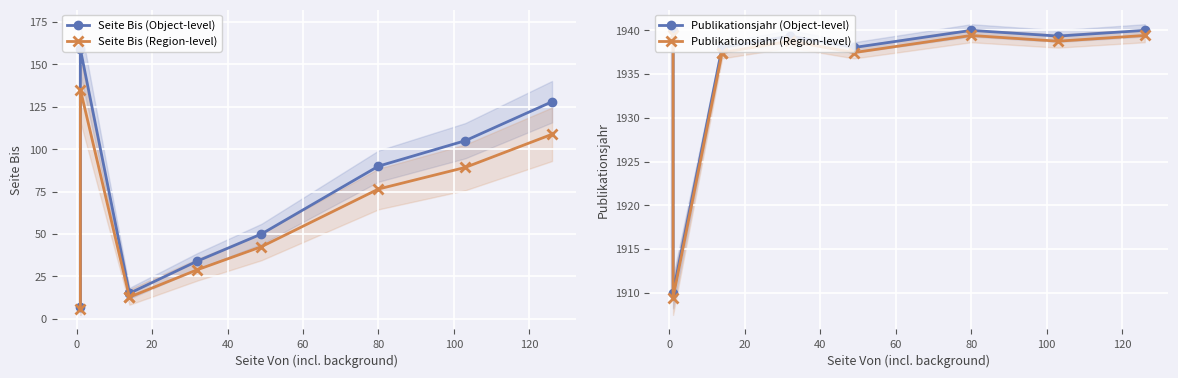

True or false: Publikationsjahr (Object-level) has more than 2 points higher than both neighbors.

False